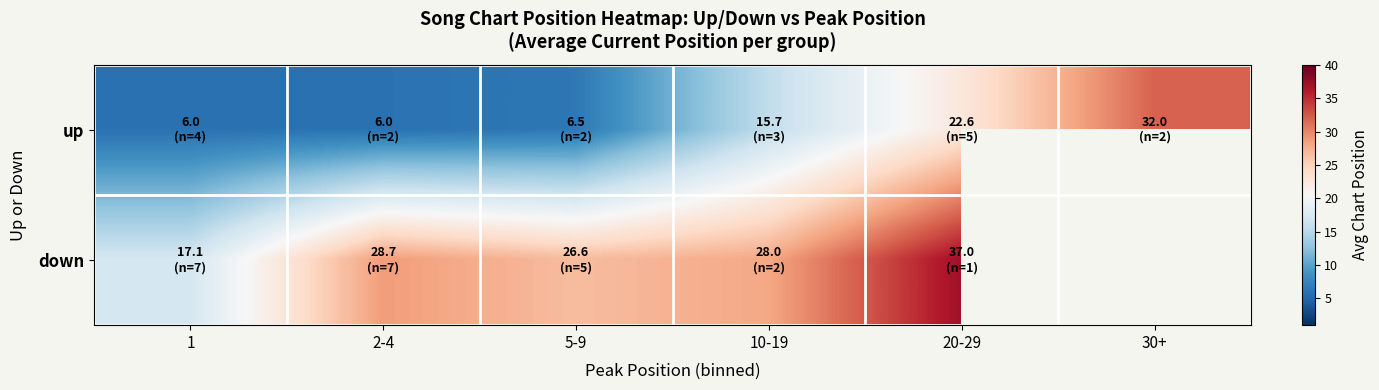

At which category does the chart reach its minimum across all series?

1